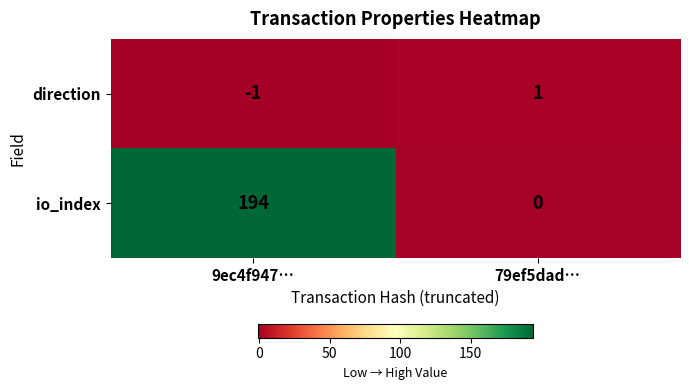

Reading right to left, list all the values displayed in this chart.

direction: 79ef5dad…=1	9ec4f947…=-1
io_index: 79ef5dad…=0	9ec4f947…=194